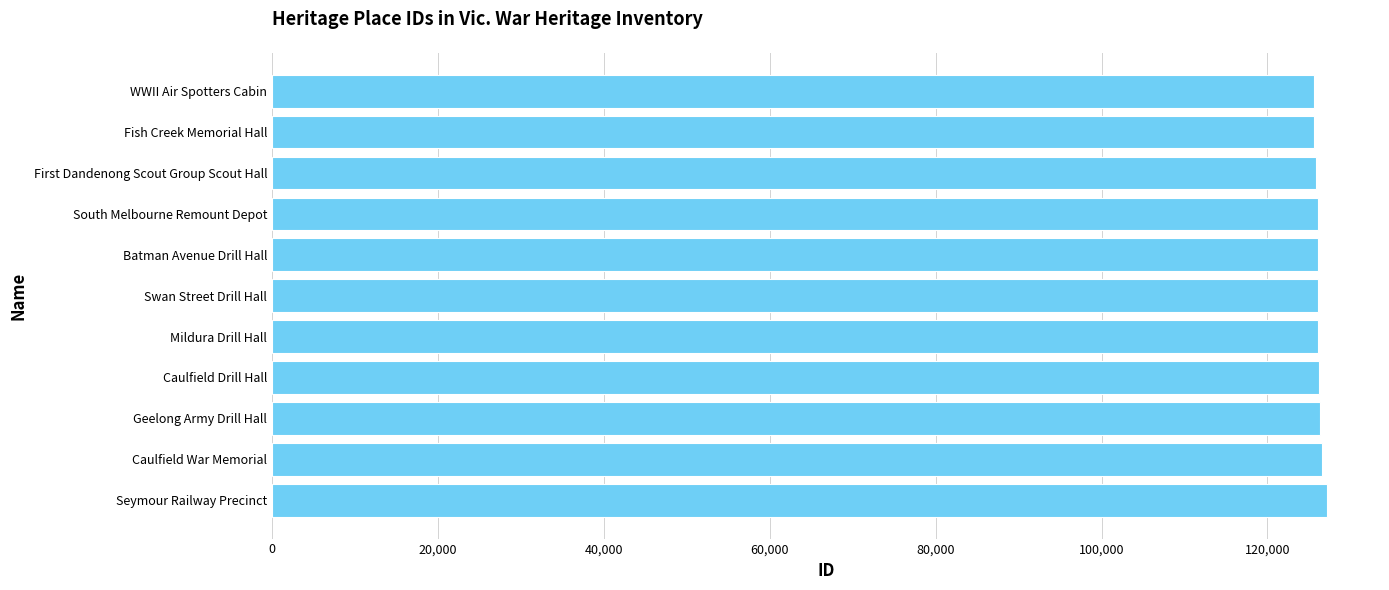

How many bars are there in total?

11